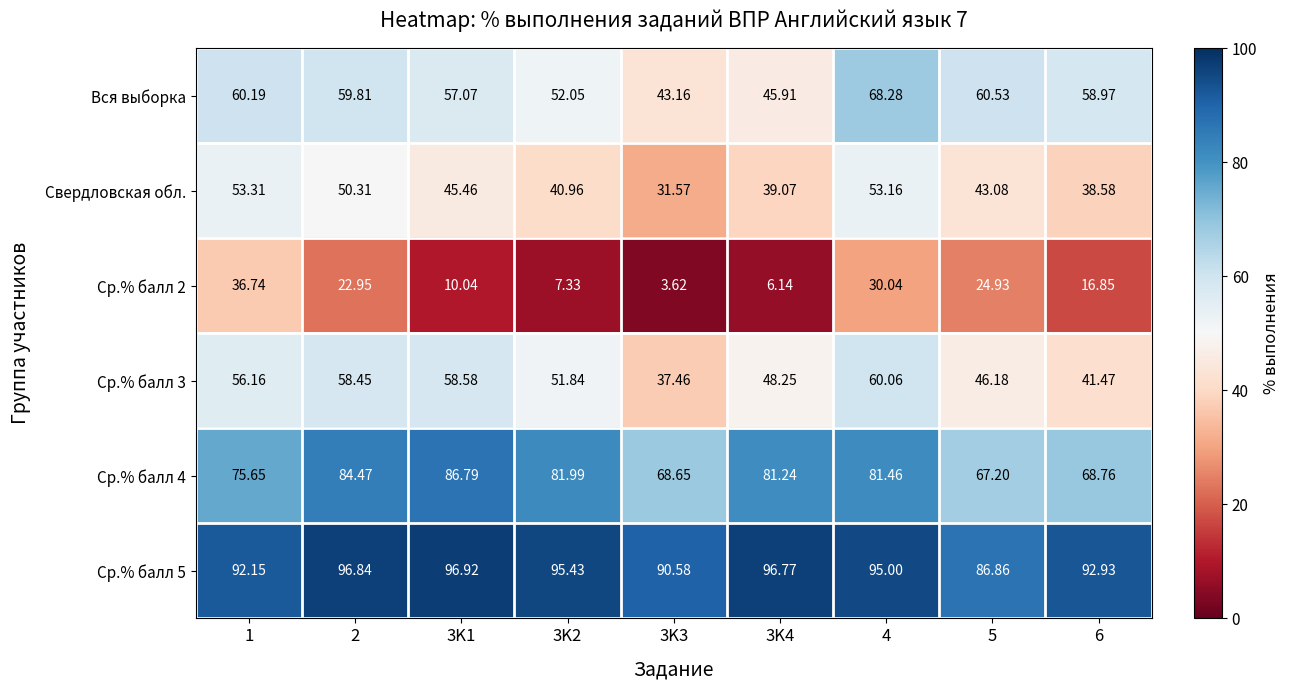

Is the value of Ср.% балл 2 at 6 greater than the value of Ср.% балл 4 at 4?

No